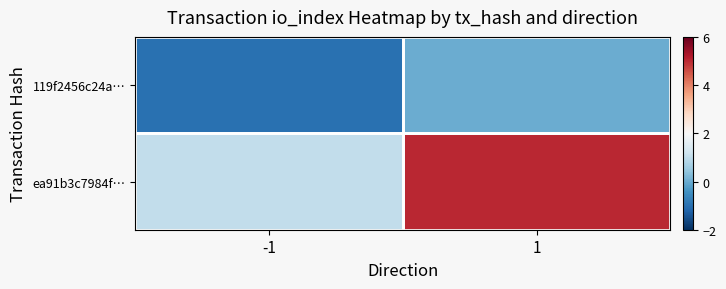

Which series has the largest total across all categories?

ea91b3c7984f…